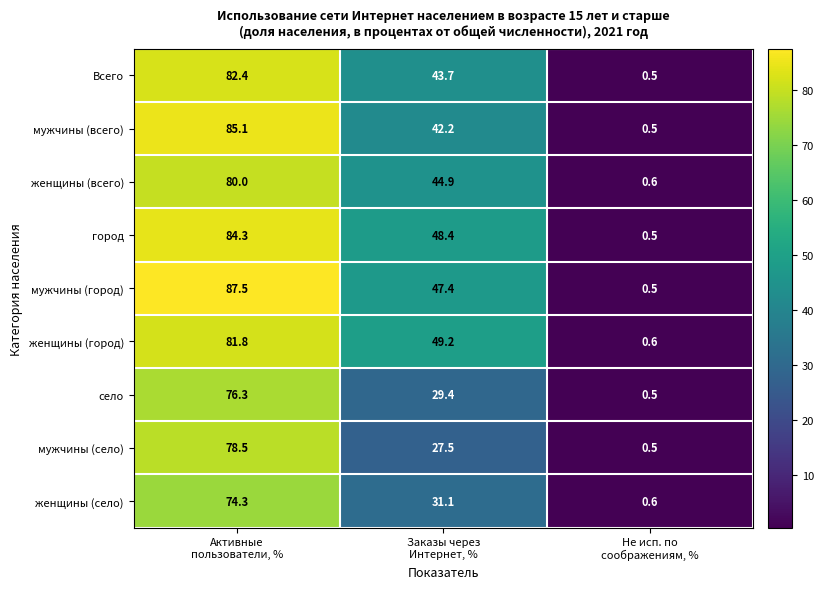

What is the maximum value shown in the chart?

87.5